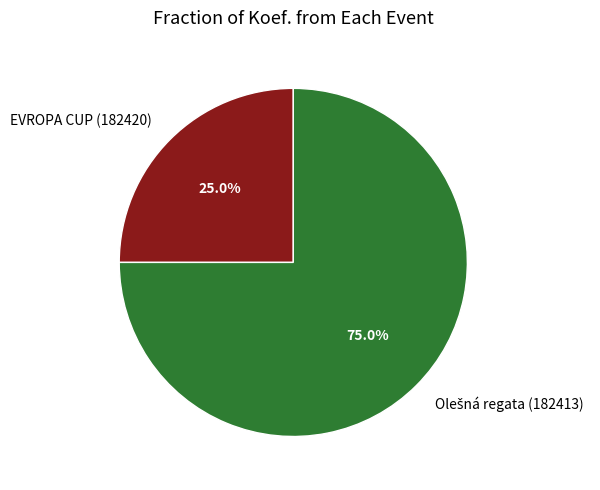

What percentage is the EVROPA CUP (182420) slice, to the nearest percent?

25%